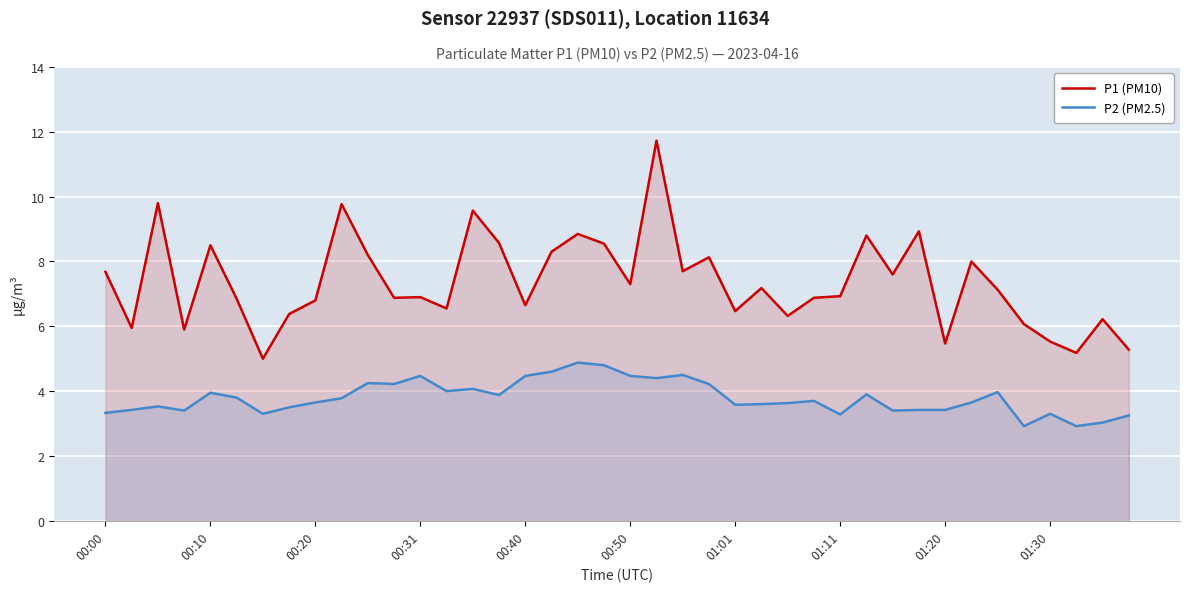

True or false: P2 (PM2.5) has a value of 3.7 at 27.

True